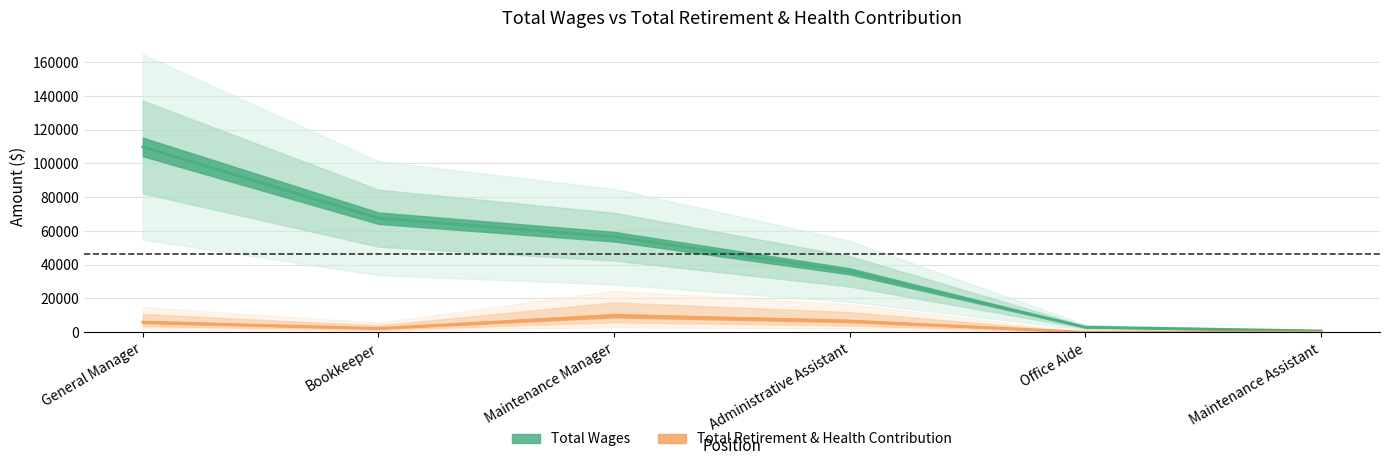

Reading left to right, transcribe all the data shown in this chart.

Total Wages: General Manager=109749	Bookkeeper=67570	Maintenance Manager=56598	Administrative Assistant=36087	Office Aide=2976	Maintenance Assistant=762
Total Retirement & Health Contribution: General Manager=5975	Bookkeeper=2243	Maintenance Manager=9808	Administrative Assistant=6622	Office Aide=0	Maintenance Assistant=0